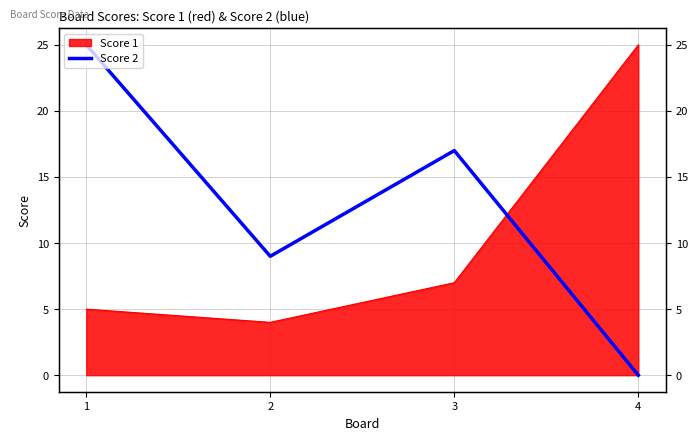

The chart shows a value of 9 at 4. True or false?

False